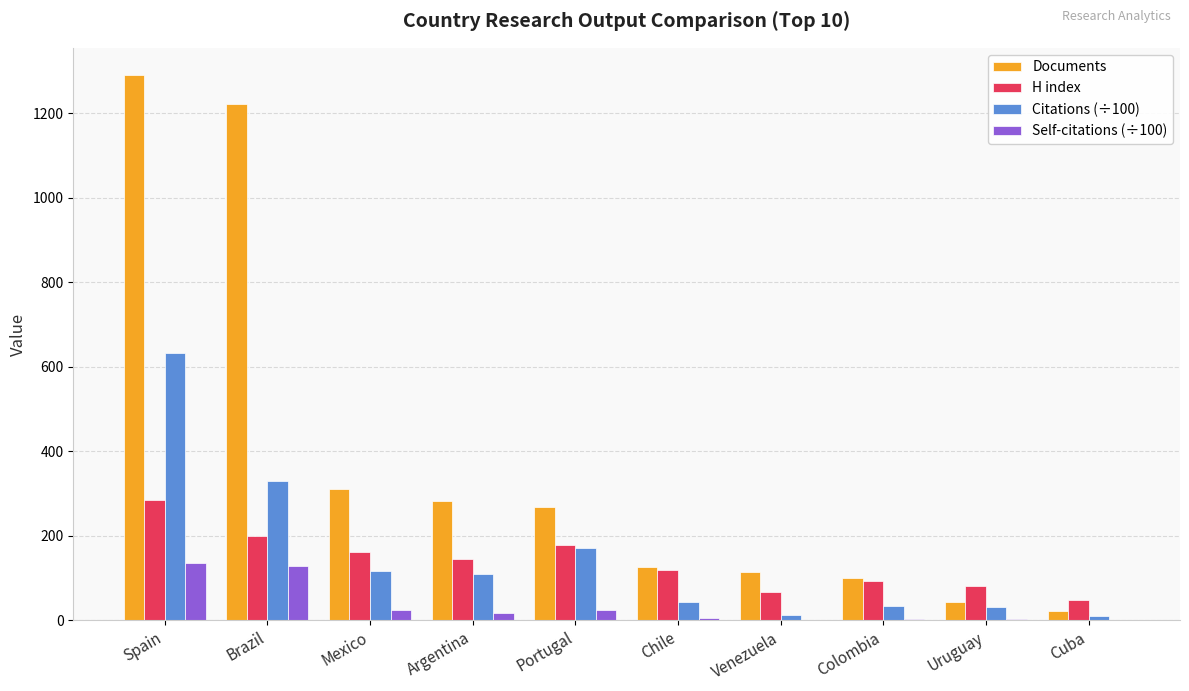

Which category has the highest value across all series?

Spain